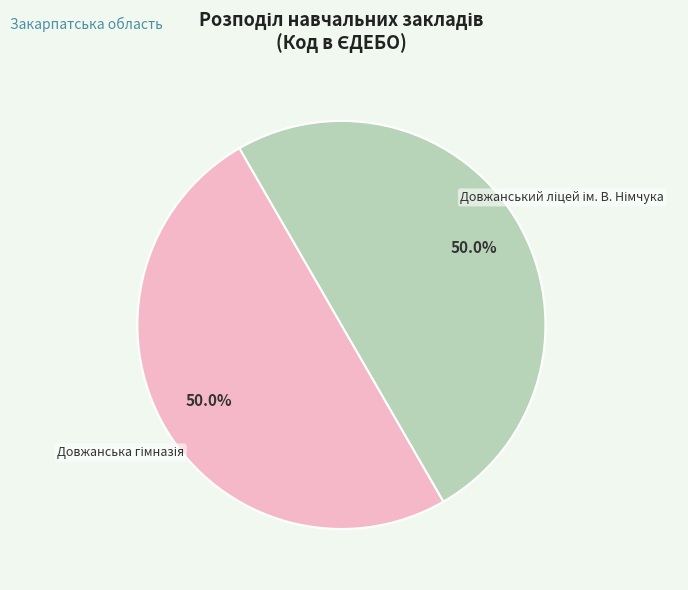

How many slices are in this pie chart?

2